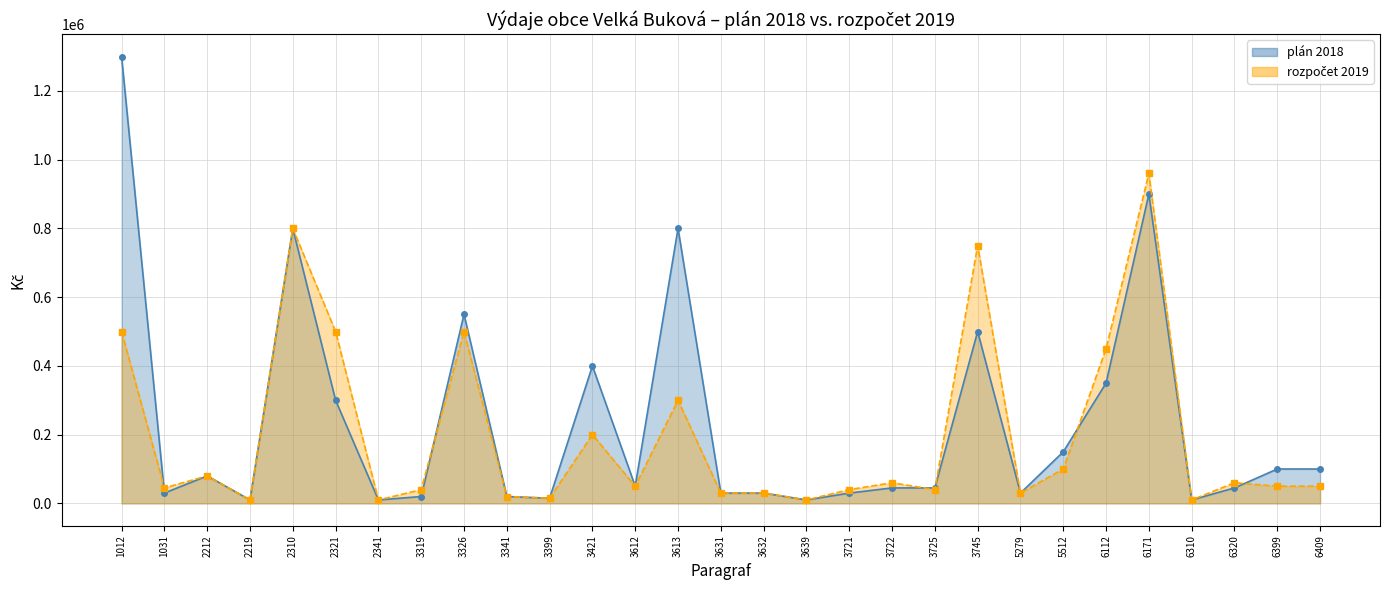

How many values in the rozpočet 2019 series exceed 50000?

13